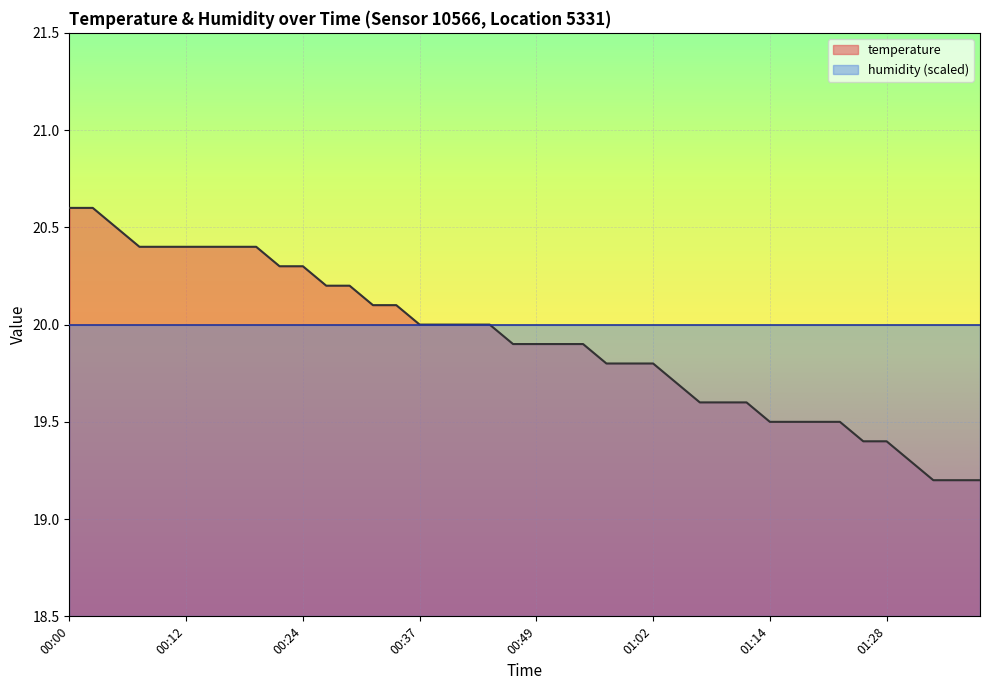

List the labels in order of value, smallest first.

01:33, 01:36, 01:38, 01:30, 01:25, 01:28, 01:14, 01:16, 01:19, 01:22, 01:06, 01:09, 01:11, 01:04, 00:57, 00:59, 01:02, 00:47, 00:49, 00:52, 00:54, 00:37, 00:39, 00:42, 00:44, 00:32, 00:34, 00:27, 00:29, 00:22, 00:24, 00:07, 00:10, 00:12, 00:14, 00:17, 00:19, 00:05, 00:00, 00:02